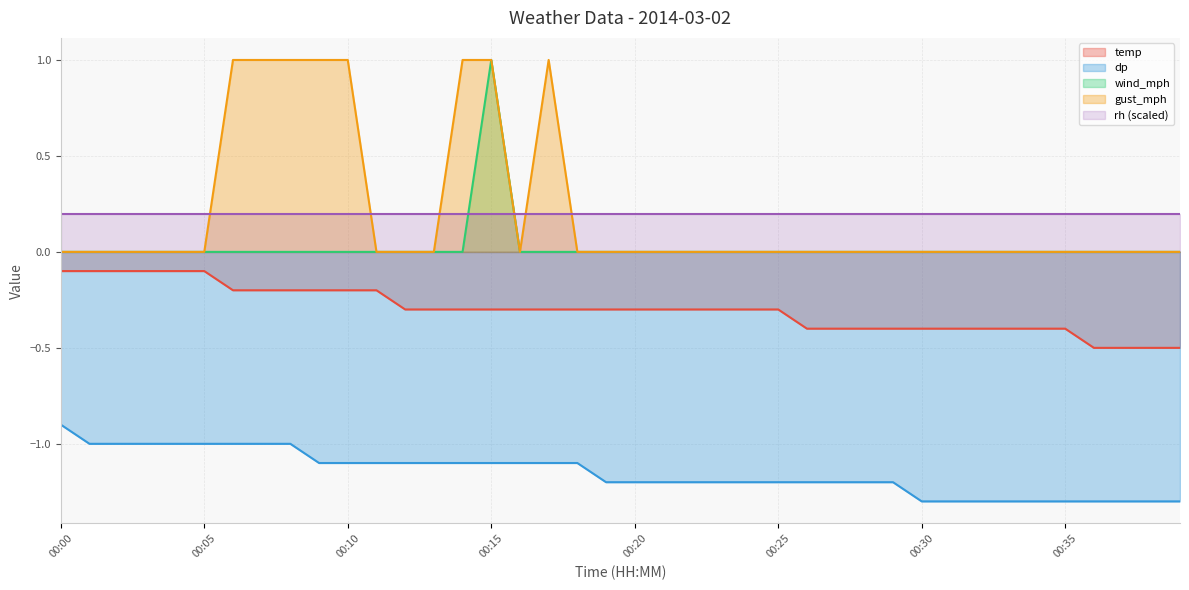

Which label corresponds to the largest value in the chart?

00:15